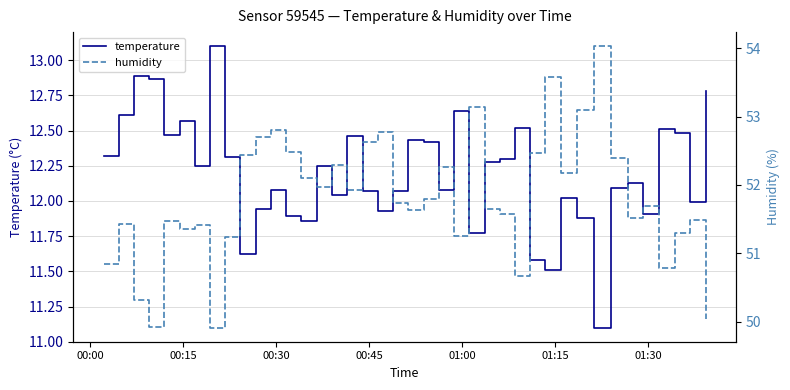

What is the difference between the maximum and minimum values in the temperature series?

2.0